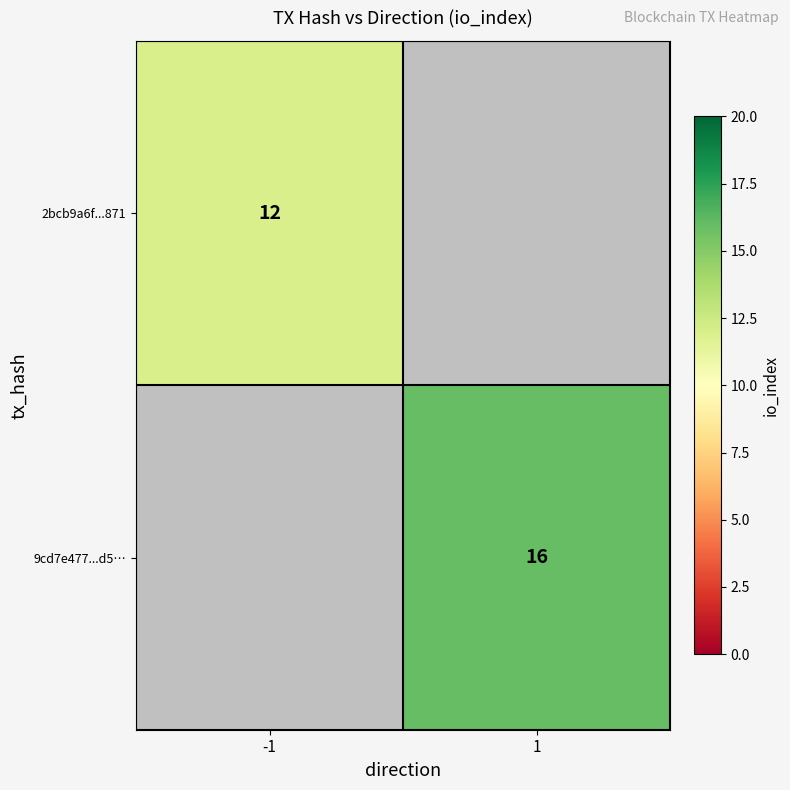

Is it true that 9cd7e477...d5… equals 16 at 1?

True